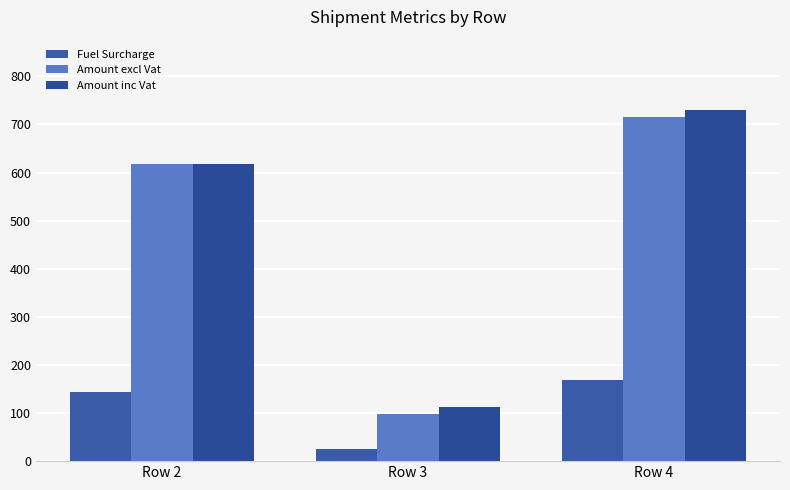

What is the difference between the Amount excl Vat values at Row 3 and Row 2?

520.0